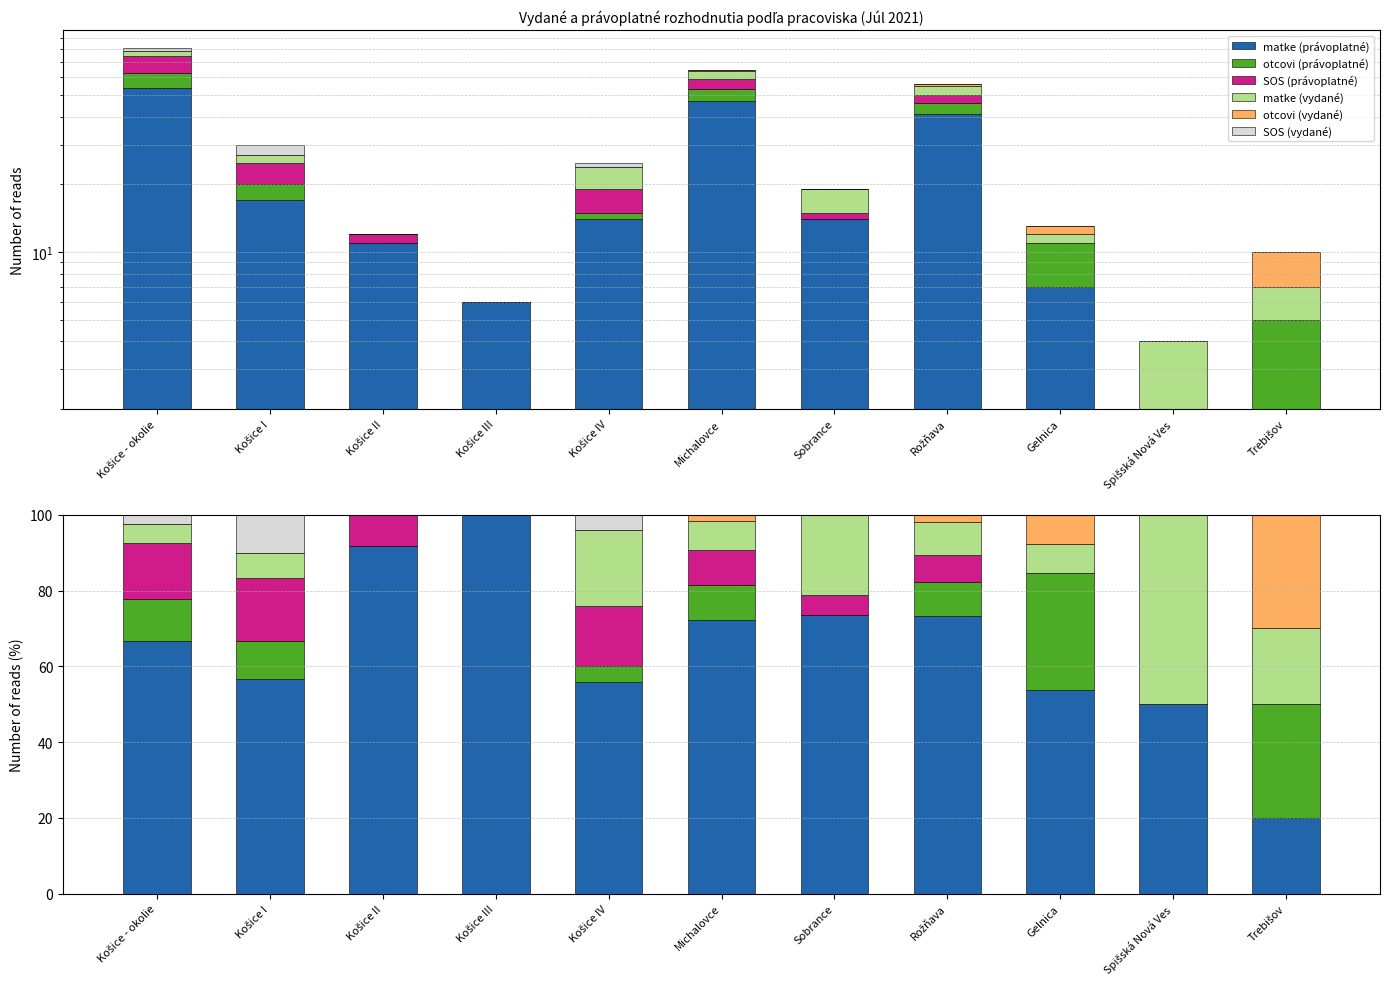

Where is otcovi (vydané) nearest to the value 15?

Gelnica